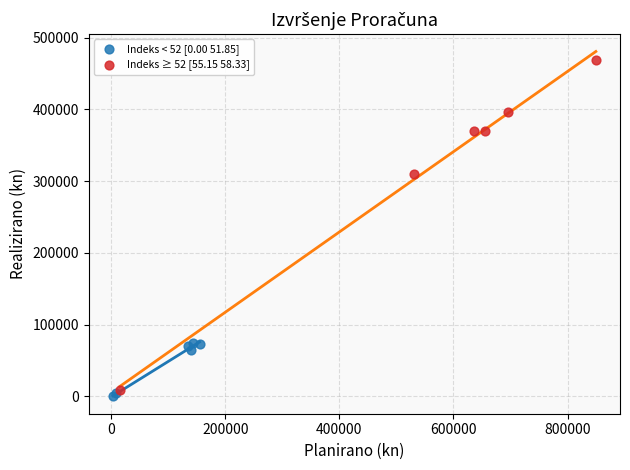

What are all the series names shown in the legend?

Indeks < 52 [0.00 51.85], Indeks ≥ 52 [55.15 58.33]